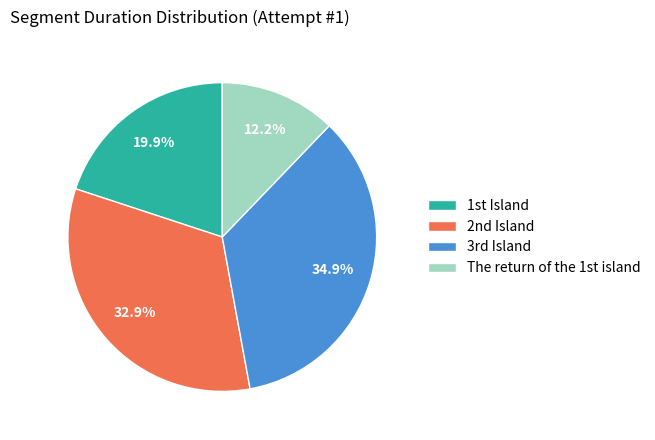

Is there a majority slice in this chart?

No